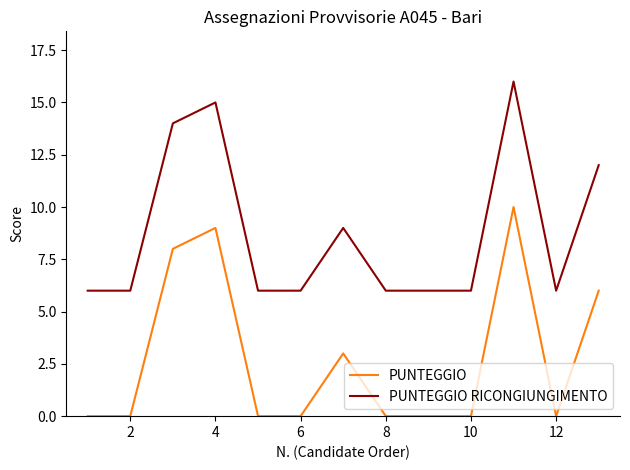

Which series has the largest total across all categories?

PUNTEGGIO RICONGIUNGIMENTO